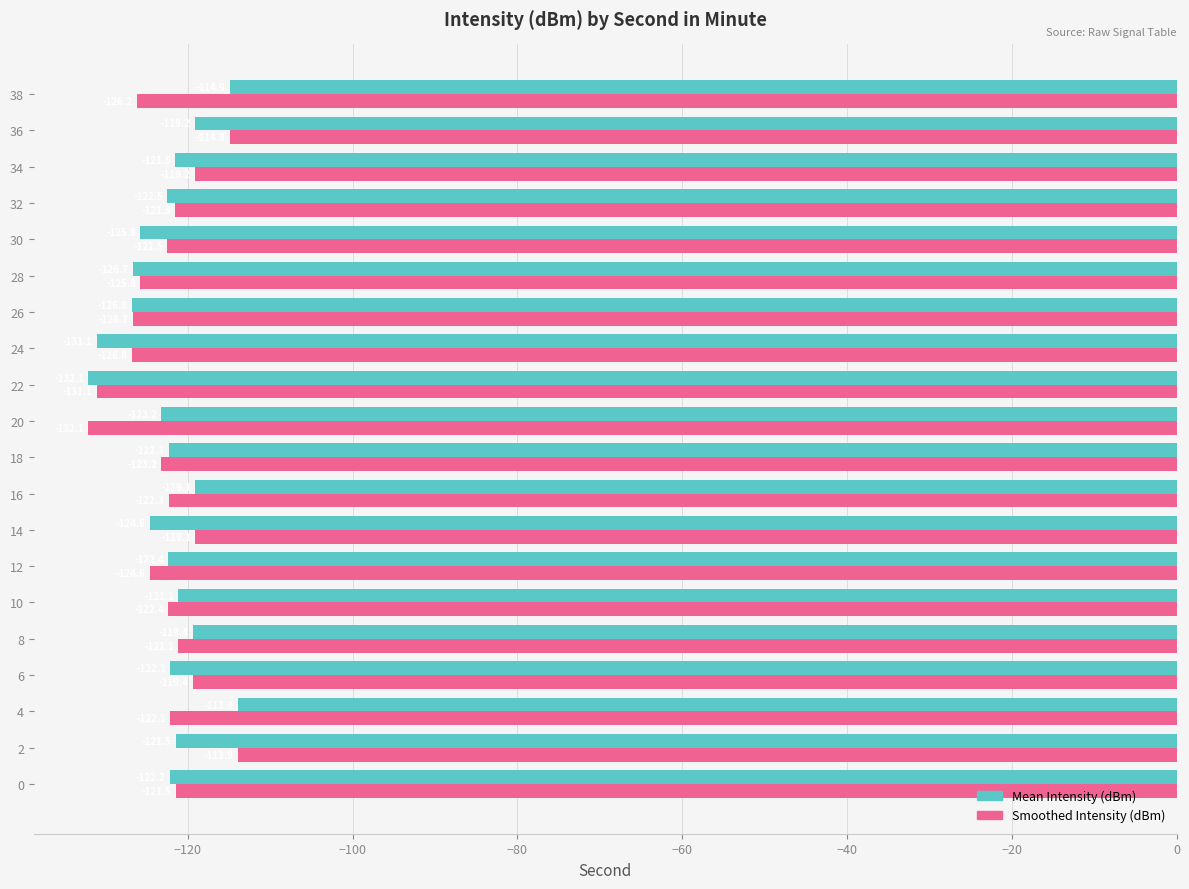

Where is Mean Intensity (dBm) nearest to the value -123?

20